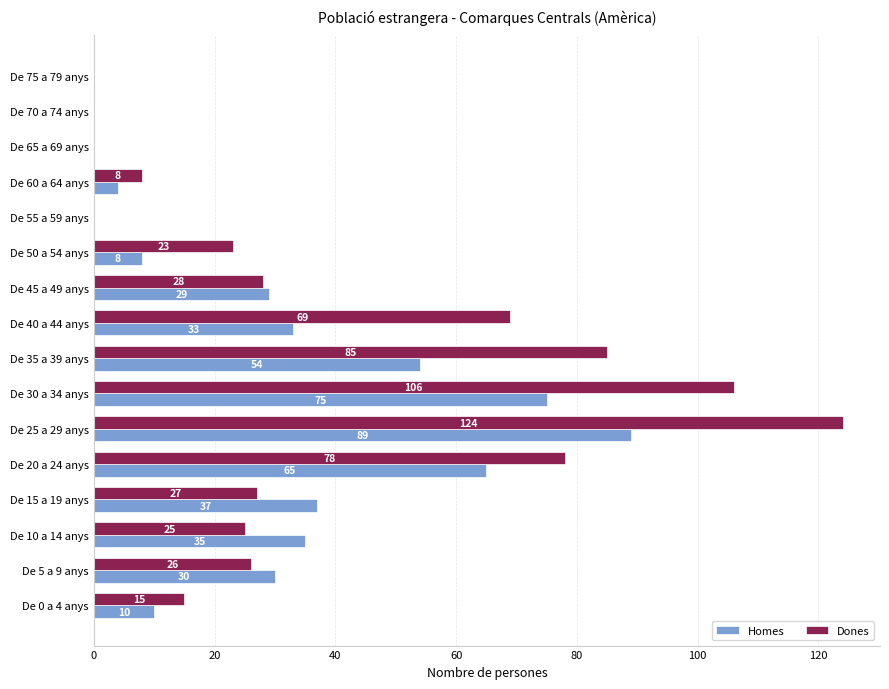

What is the approximate value of Homes at De 15 a 19 anys?

37